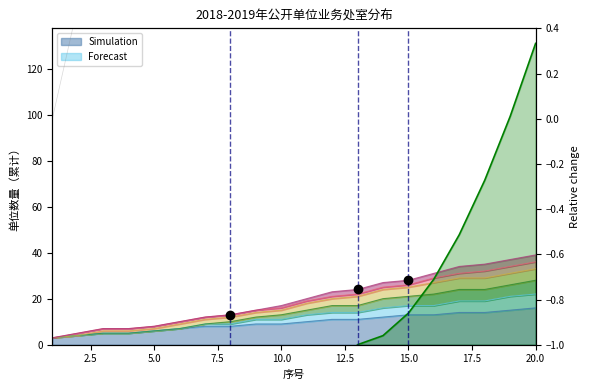

Which has a higher value, 4 or 10?

10